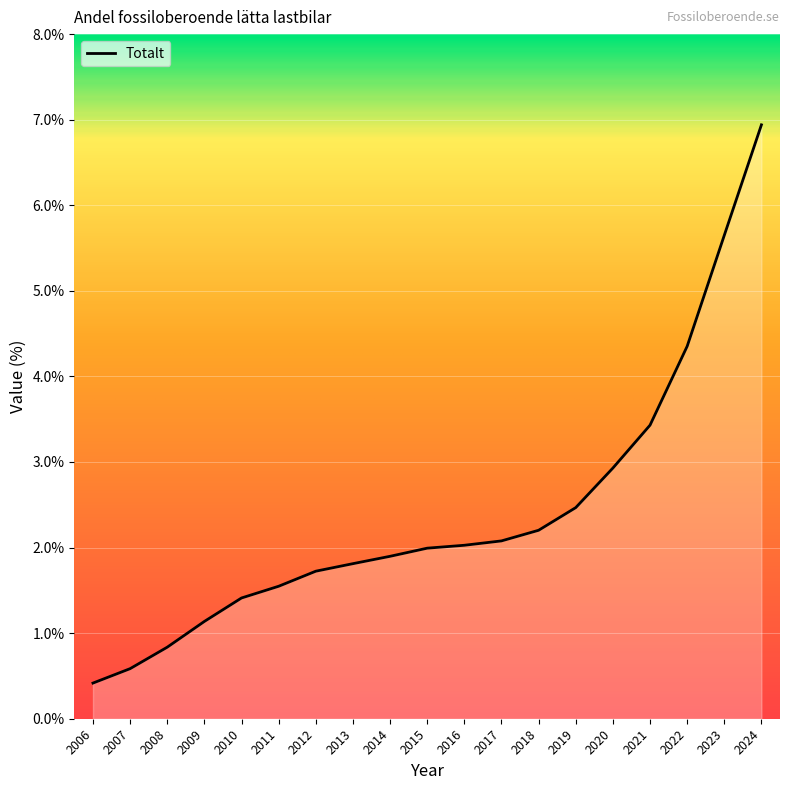

How many values are below 1?

3